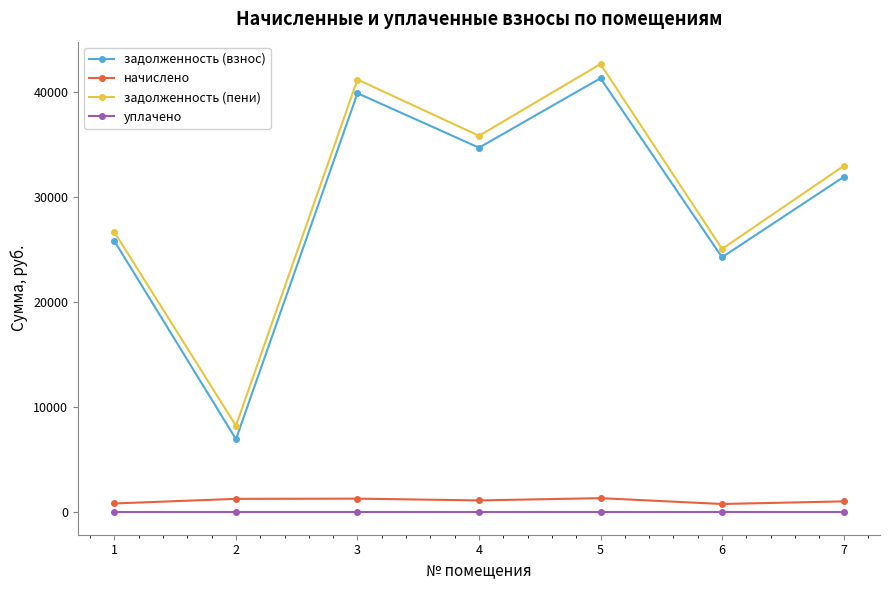

How many lines are shown in the chart?

4